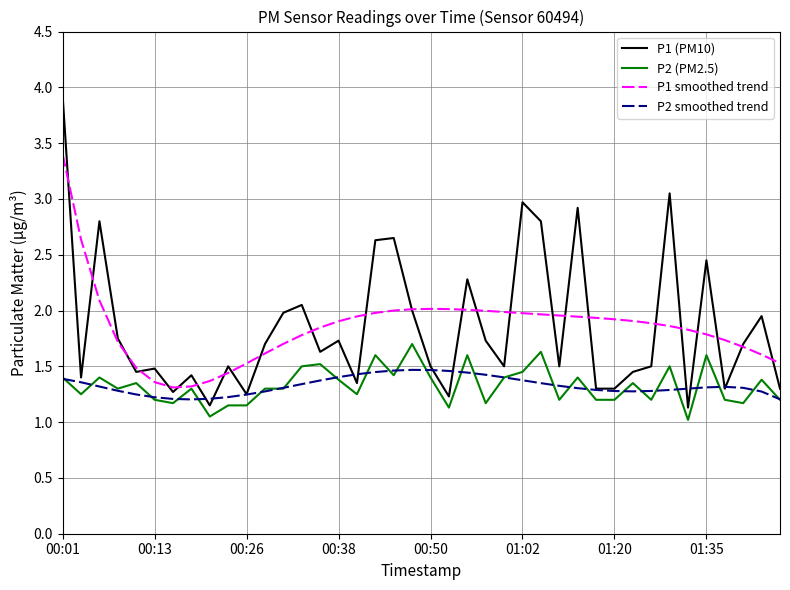

True or false: P2 smoothed trend and P1 smoothed trend intersect in this chart.

False